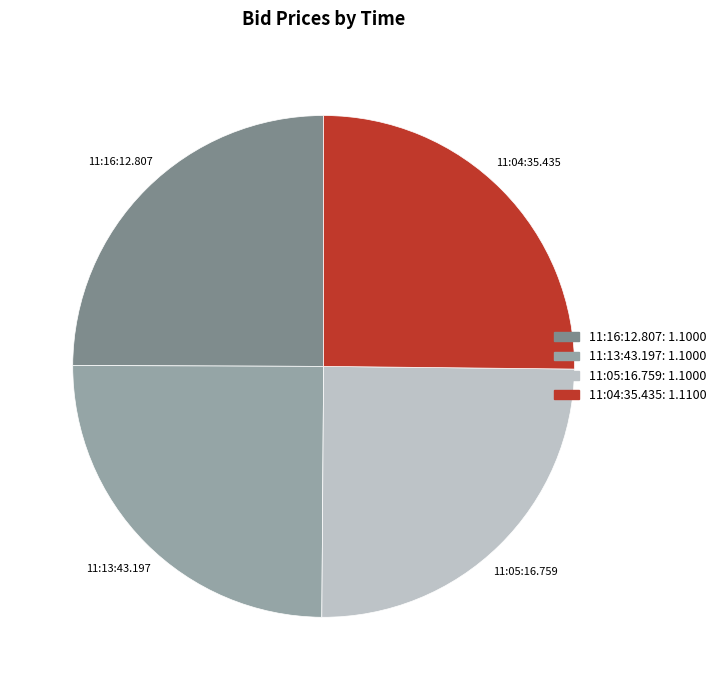

Approximately how many times larger is the value at 11:13:43.197 compared to 11:05:16.759?

1.0